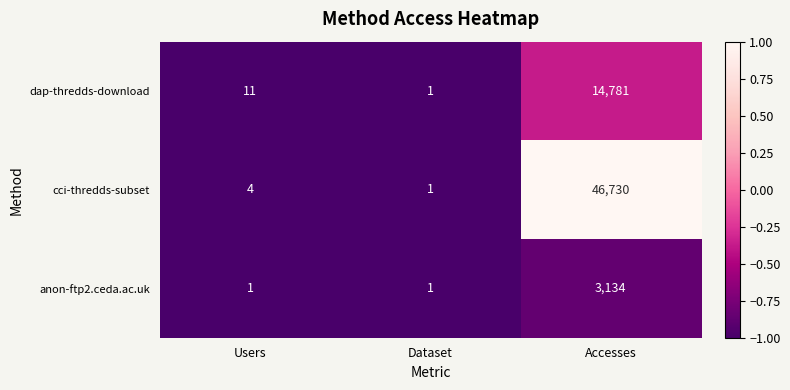

Reading right to left, extract all data points from this chart.

dap-thredds-download: 14781	1	11
cci-thredds-subset: 46730	1	4
anon-ftp2.ceda.ac.uk: 3134	1	1